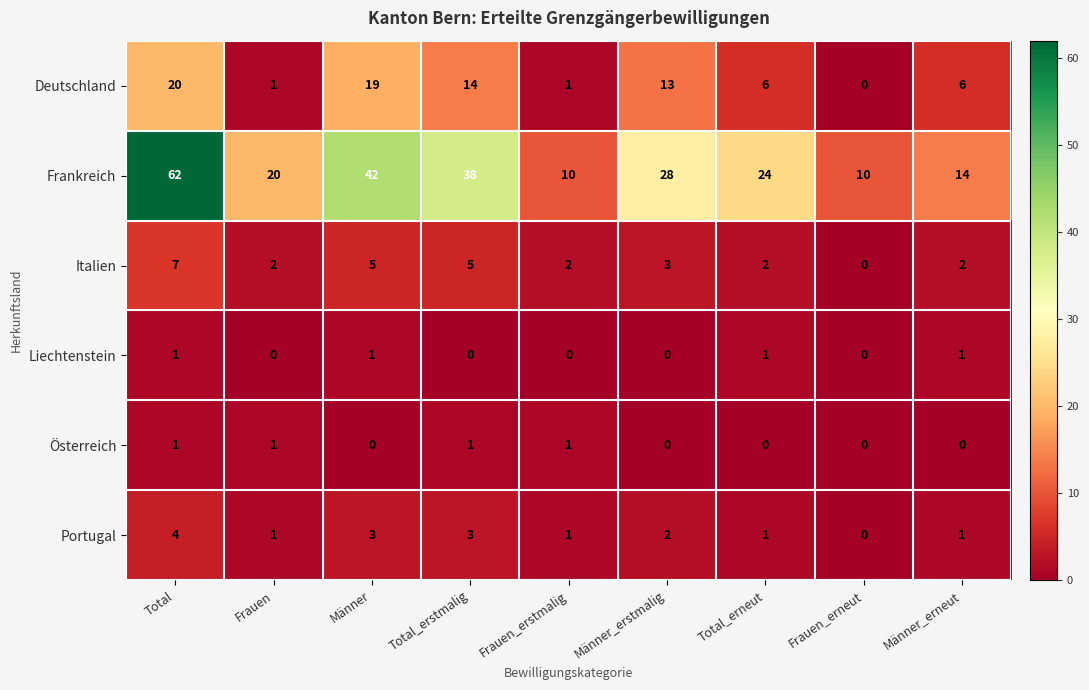

What is the maximum value shown in the chart?

62